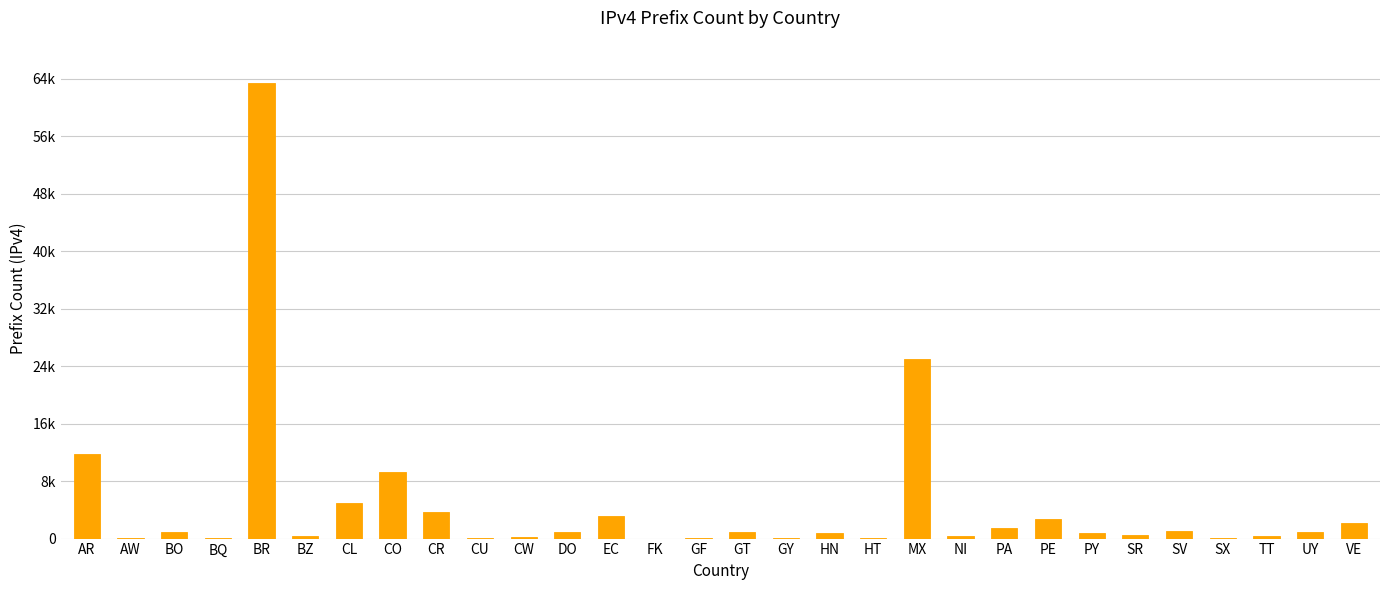

Which category has the lowest value across all series?

FK